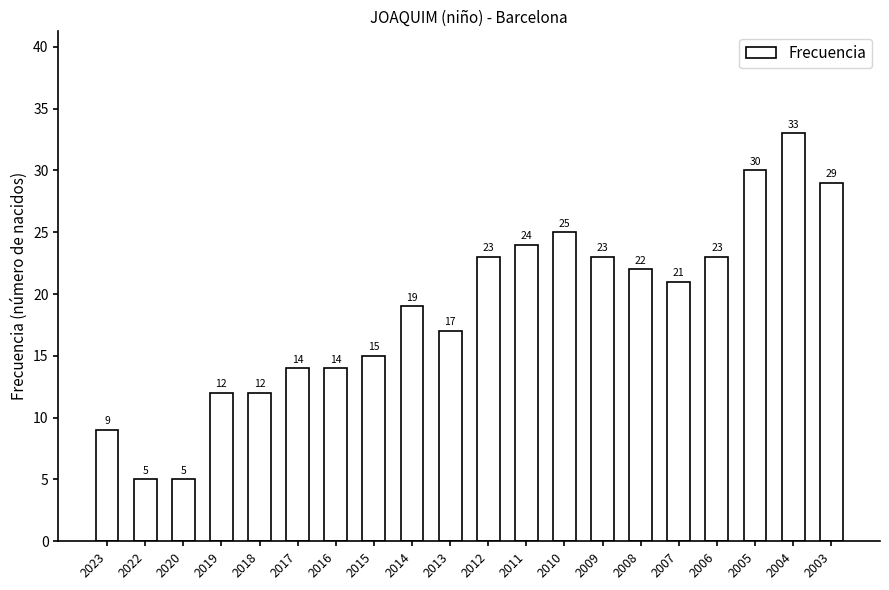

What is the ratio of the value at 2003 to the value at 2005?

1.0